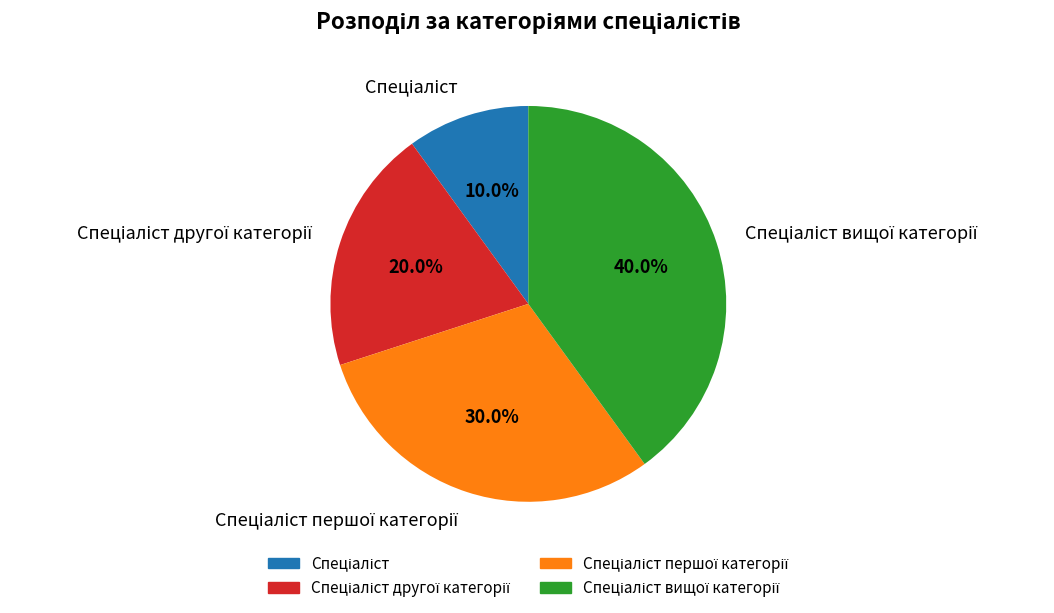

Does any single category account for the majority?

No